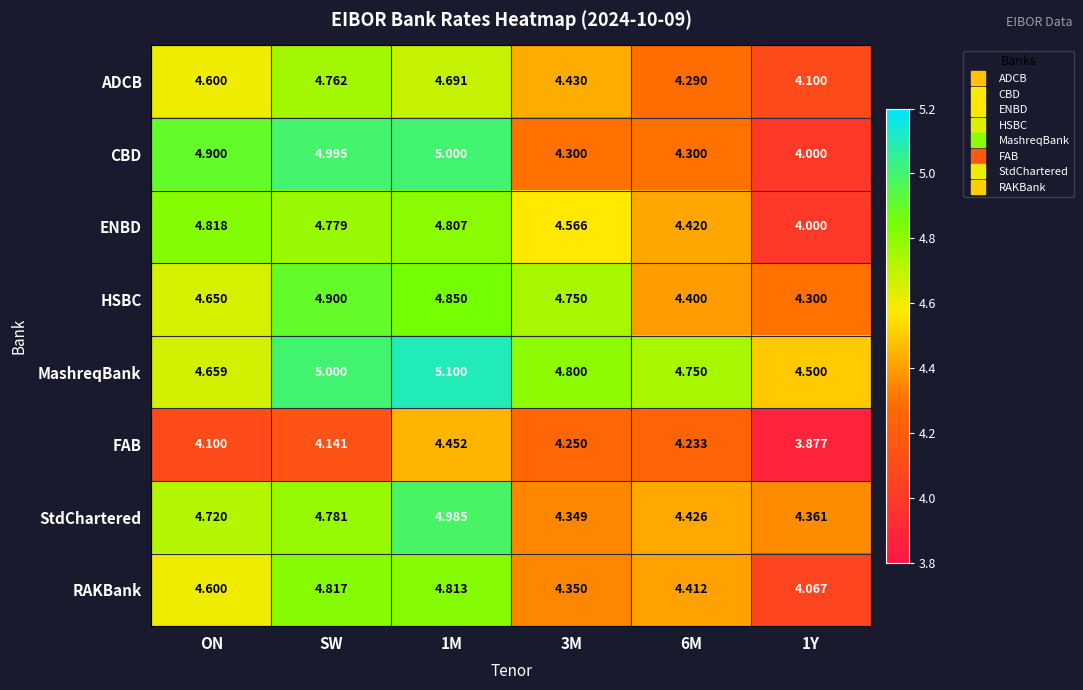

Is the value of HSBC at 1M greater than the value of StdChartered at 6M?

Yes